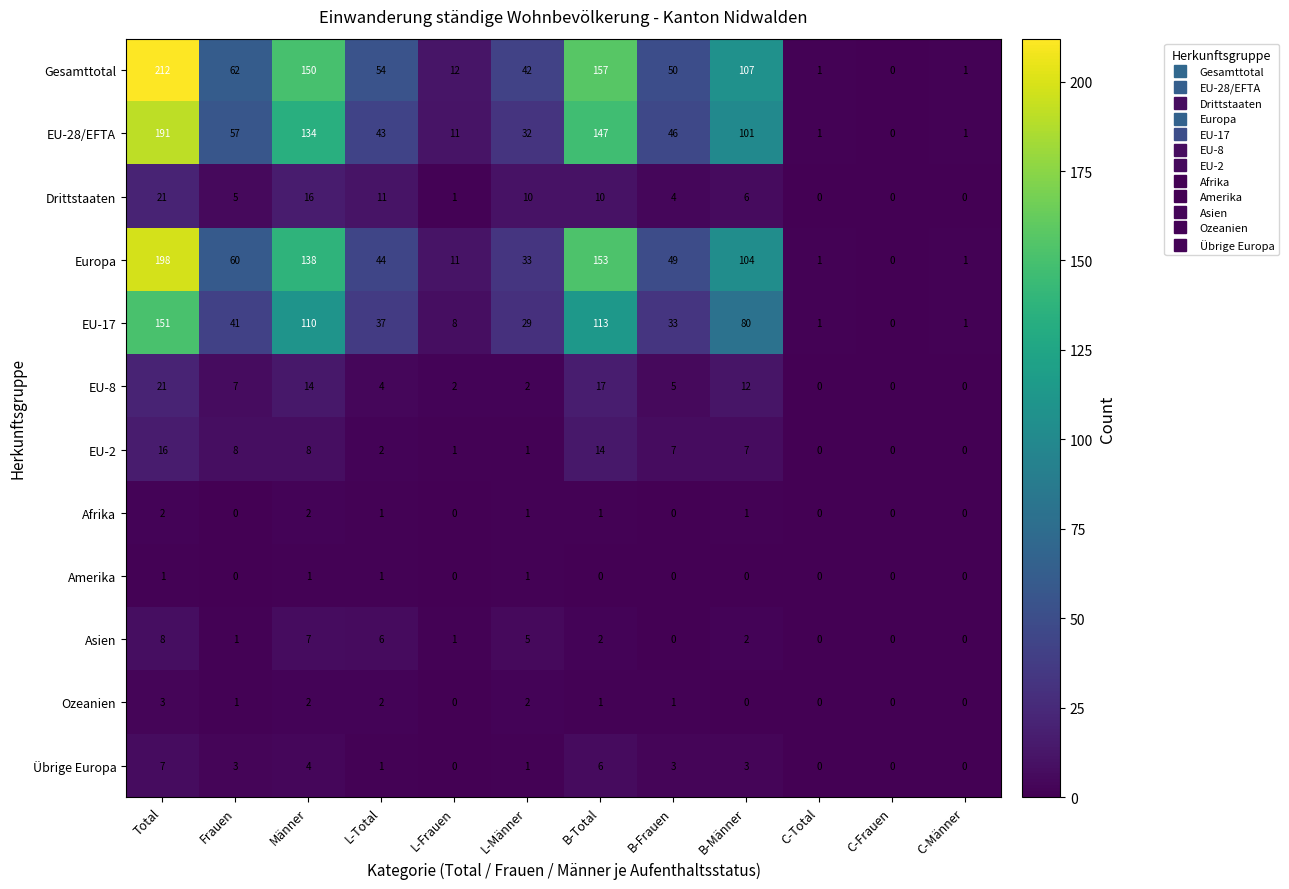

What is the average value of the EU-8 series?

7